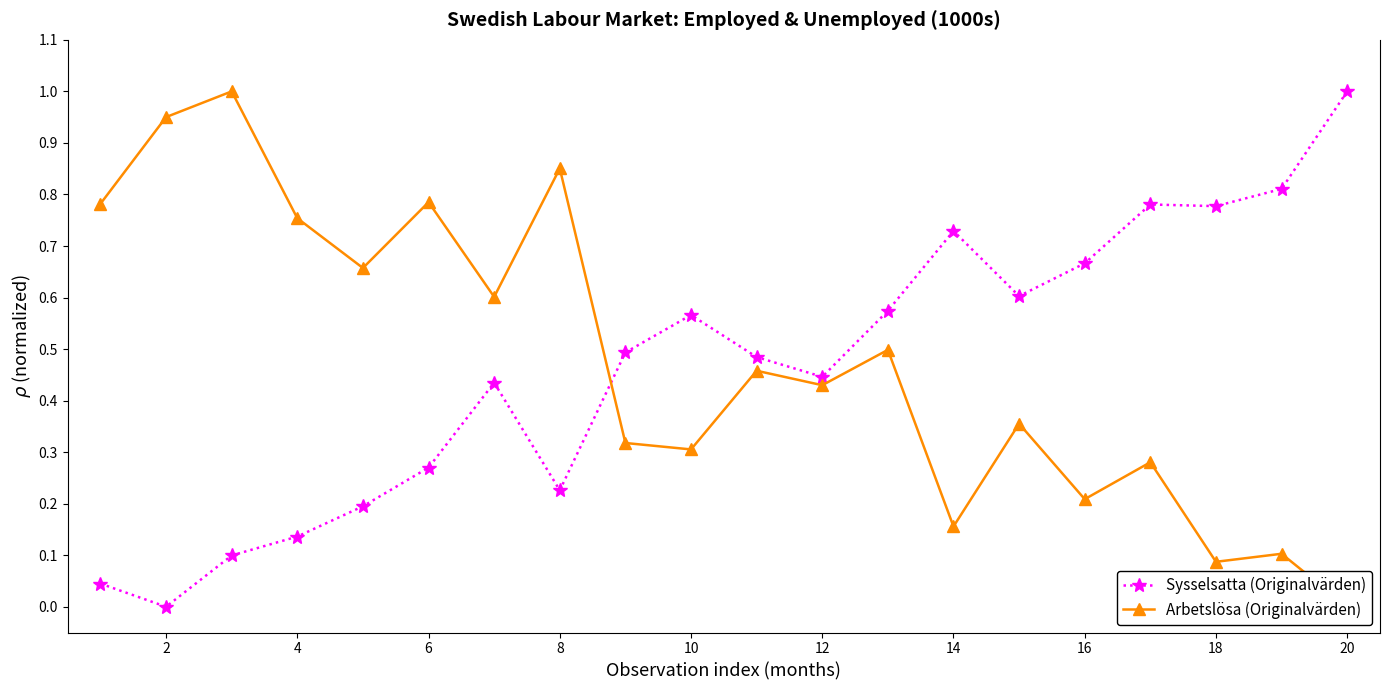

True or false: Sysselsatta (Originalvärden) has more than 1 interior local peaks.

True